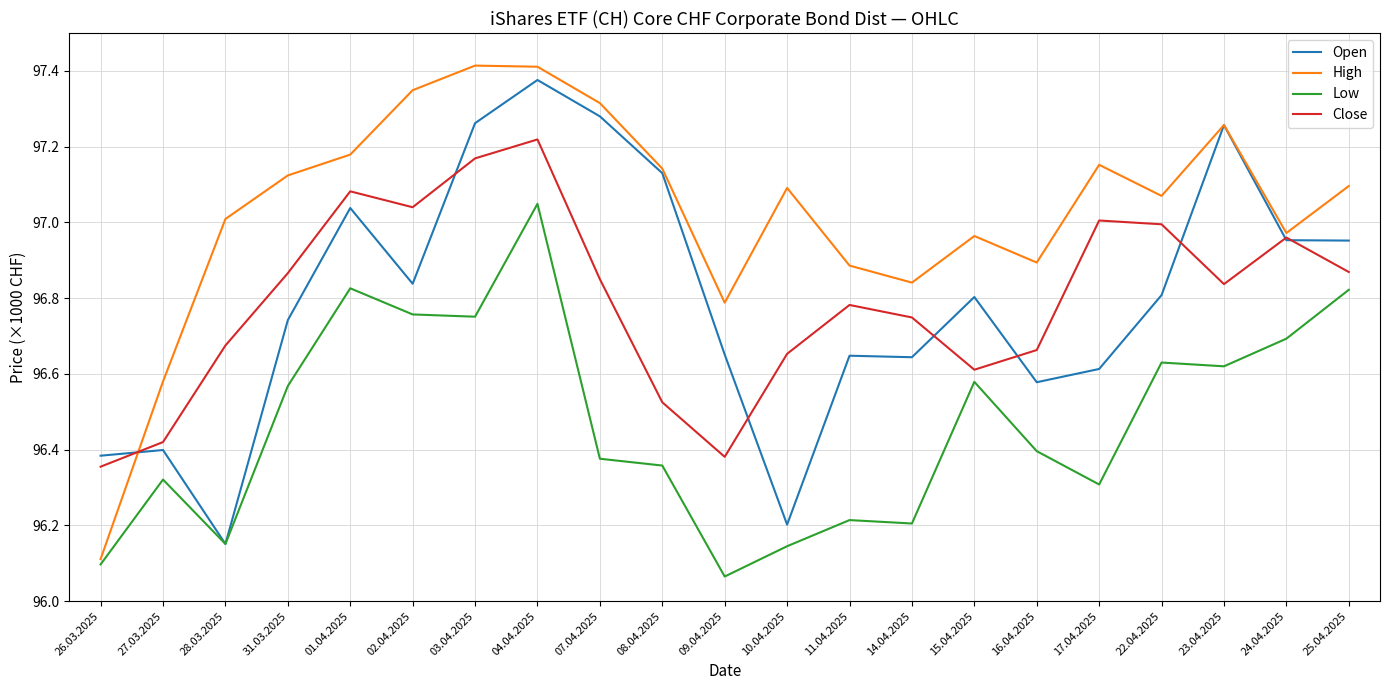

Which has a higher value, 16.04.2025 or 07.04.2025?

07.04.2025